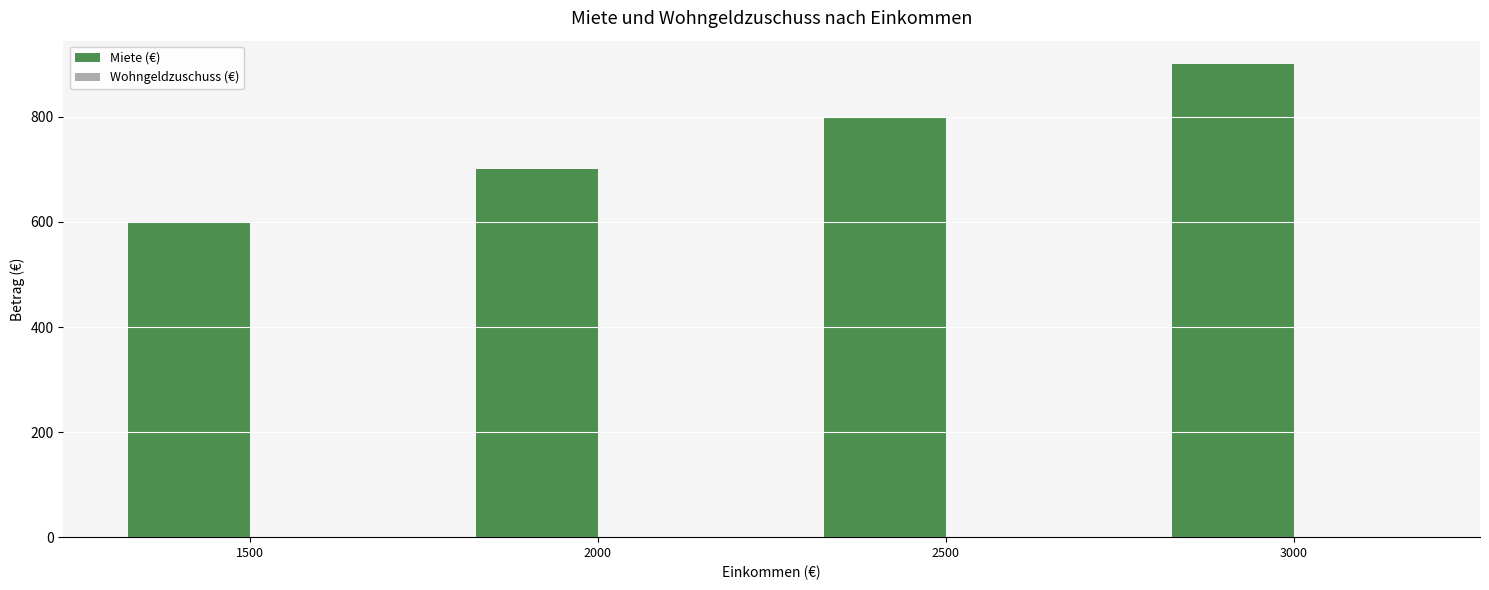

What is the value of the 1st bar from the left?

600